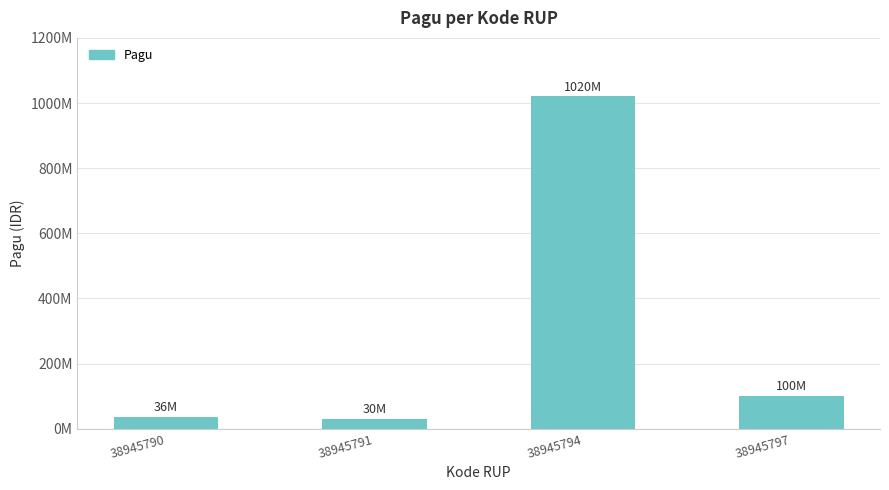

Does the chart contain any negative values?

No